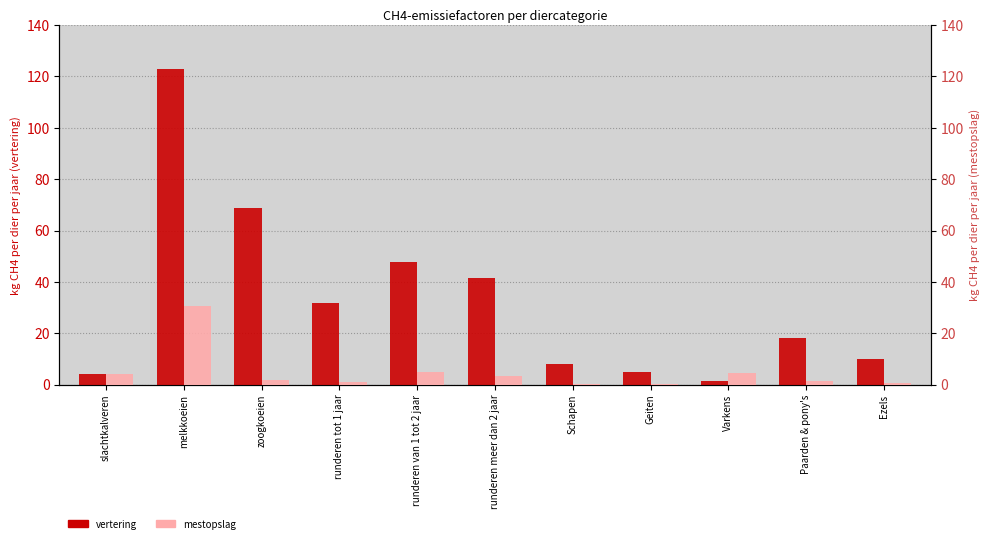

Which series has the widest spread of values?

vertering